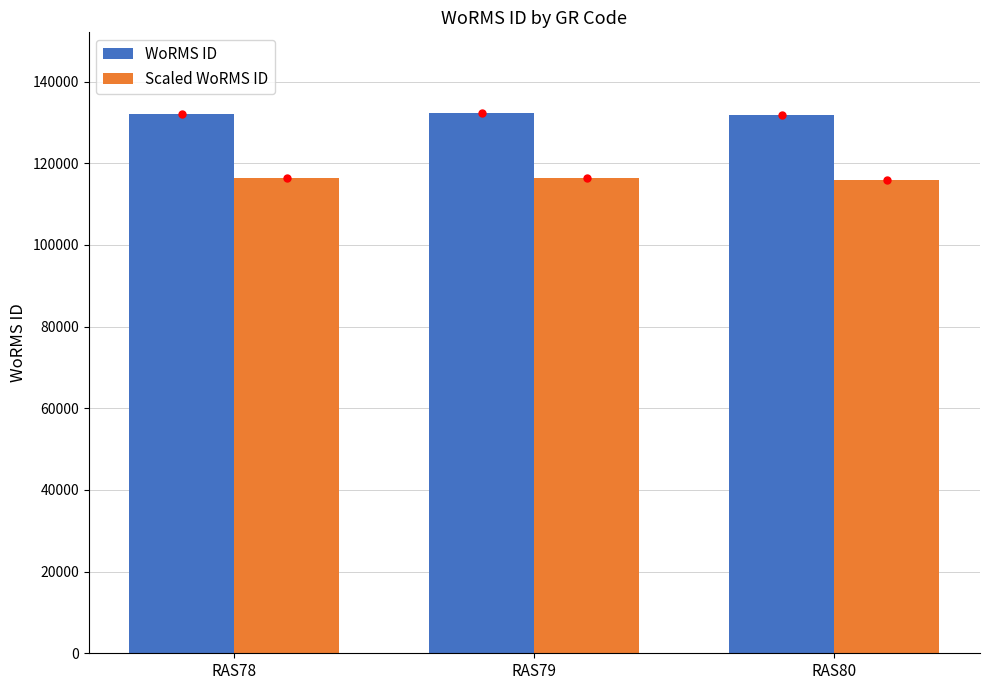

Rank the series at RAS80 from lowest to highest value.

Scaled WoRMS ID, WoRMS ID